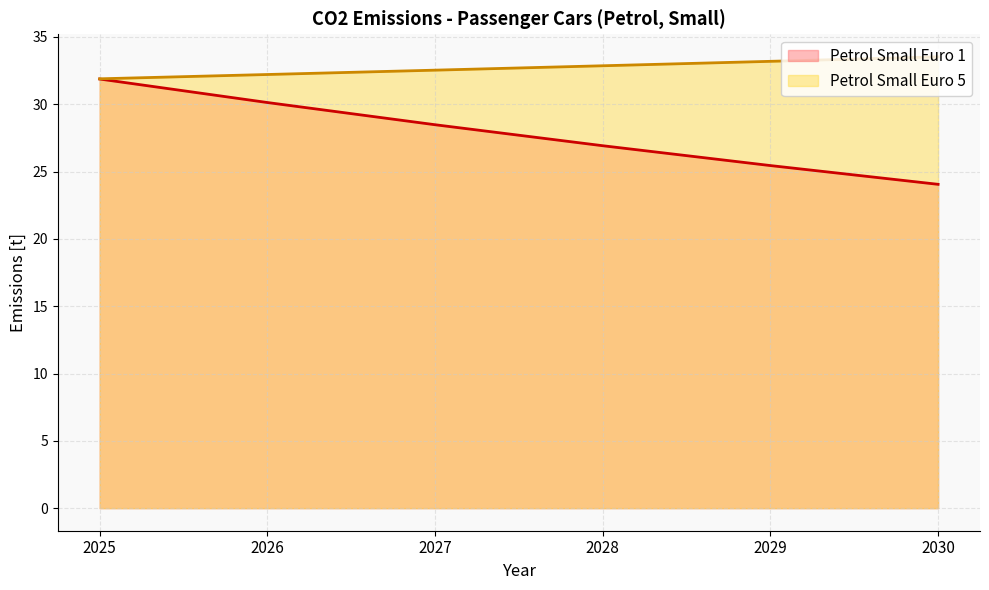

How many lines are shown in the chart?

2